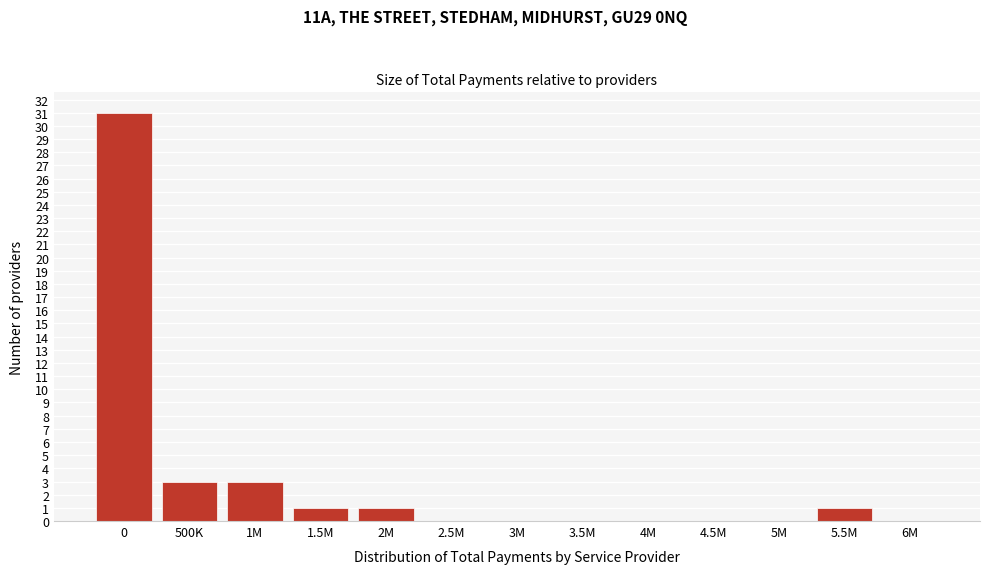

Reading left to right, what are all the values shown in this chart?

0=31	500K=3	1M=3	1.5M=1	2M=1	2.5M=0	3M=0	3.5M=0	4M=0	4.5M=0	5M=0	5.5M=1	6M=0